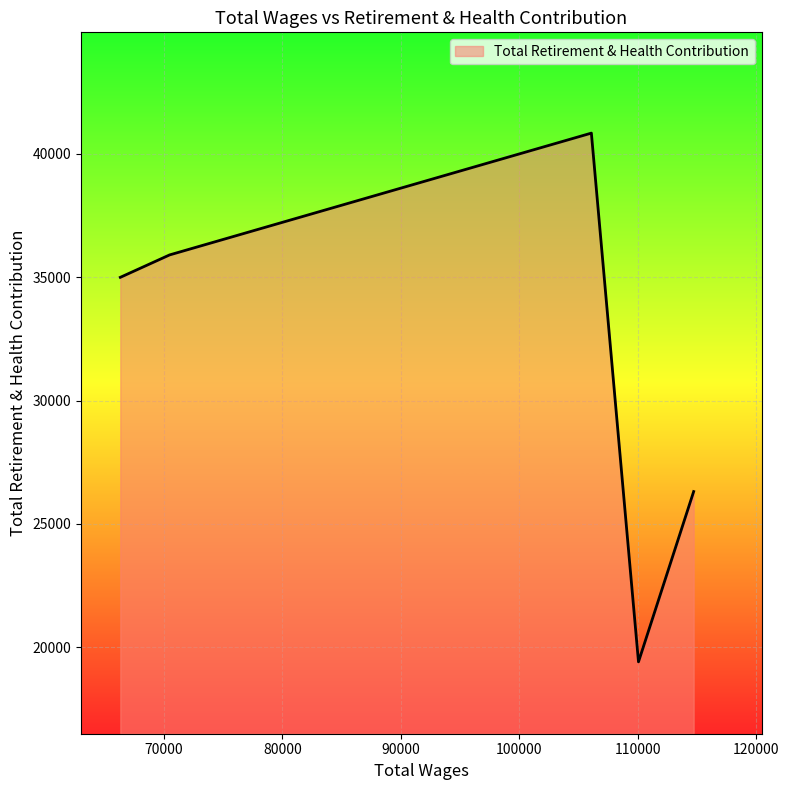

True or false: there are more than 2 points higher than both neighbors.

False